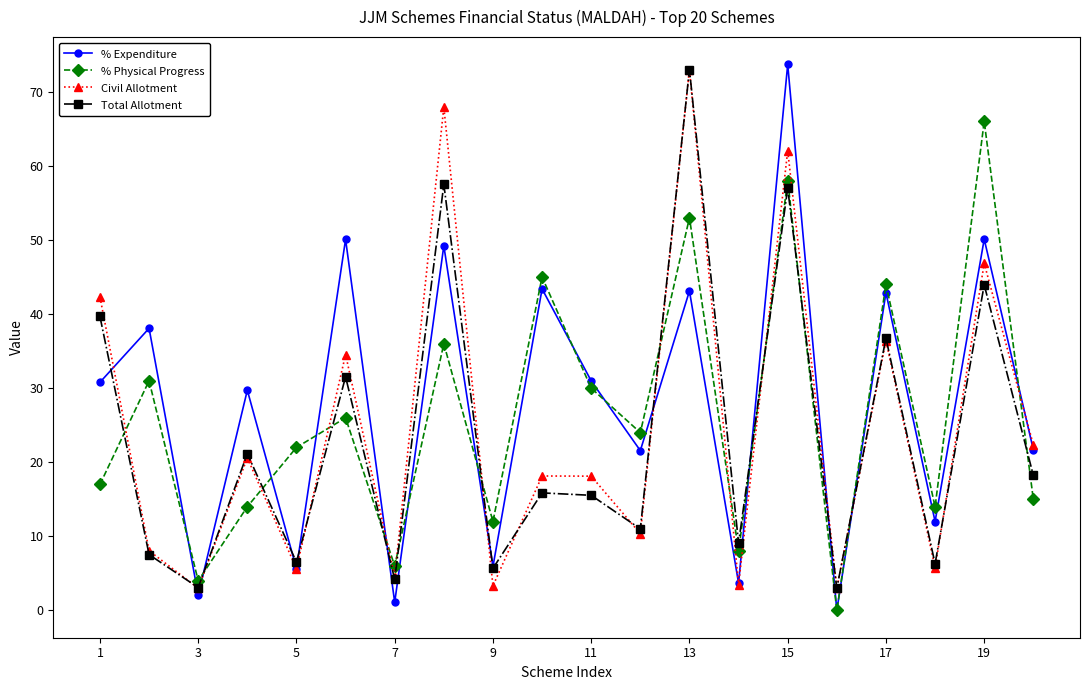

What are all the series names shown in the legend?

% Expenditure, % Physical Progress, Civil Allotment, Total Allotment